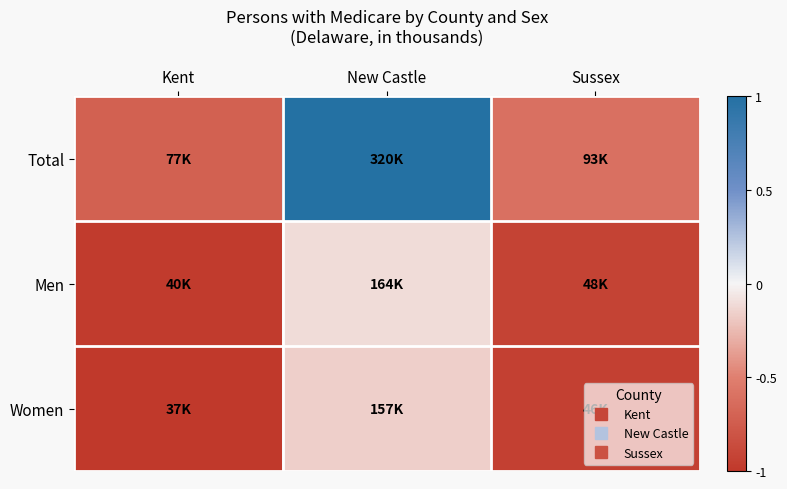

List the series in order of their peak value, lowest first.

Women, Men, Total